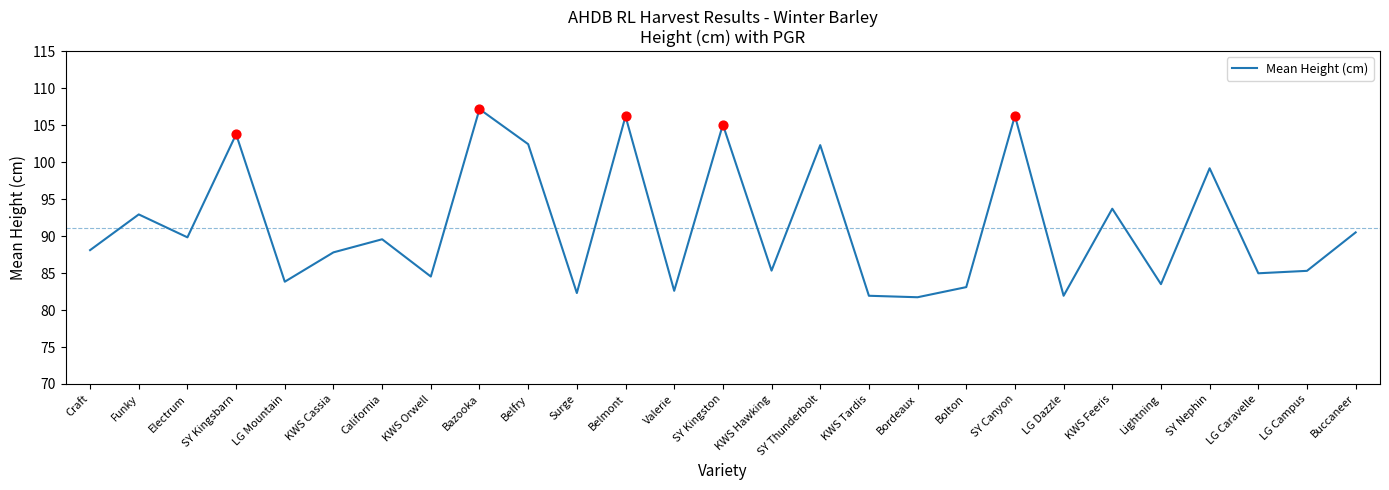

Between Valerie and KWS Cassia, which is larger?

KWS Cassia